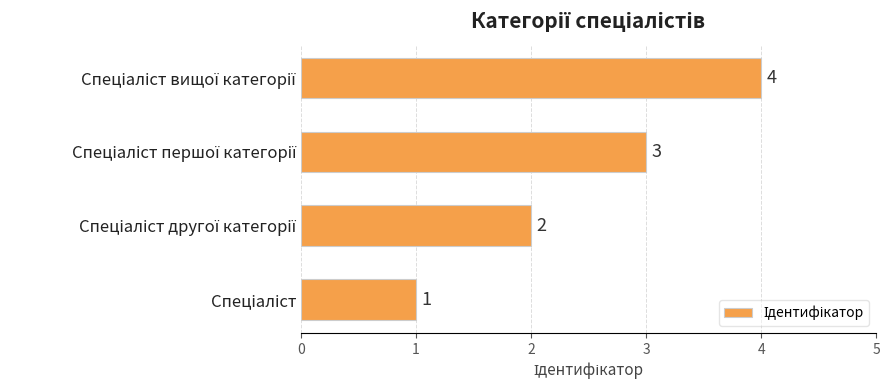

What is the difference between the maximum and minimum values?

3